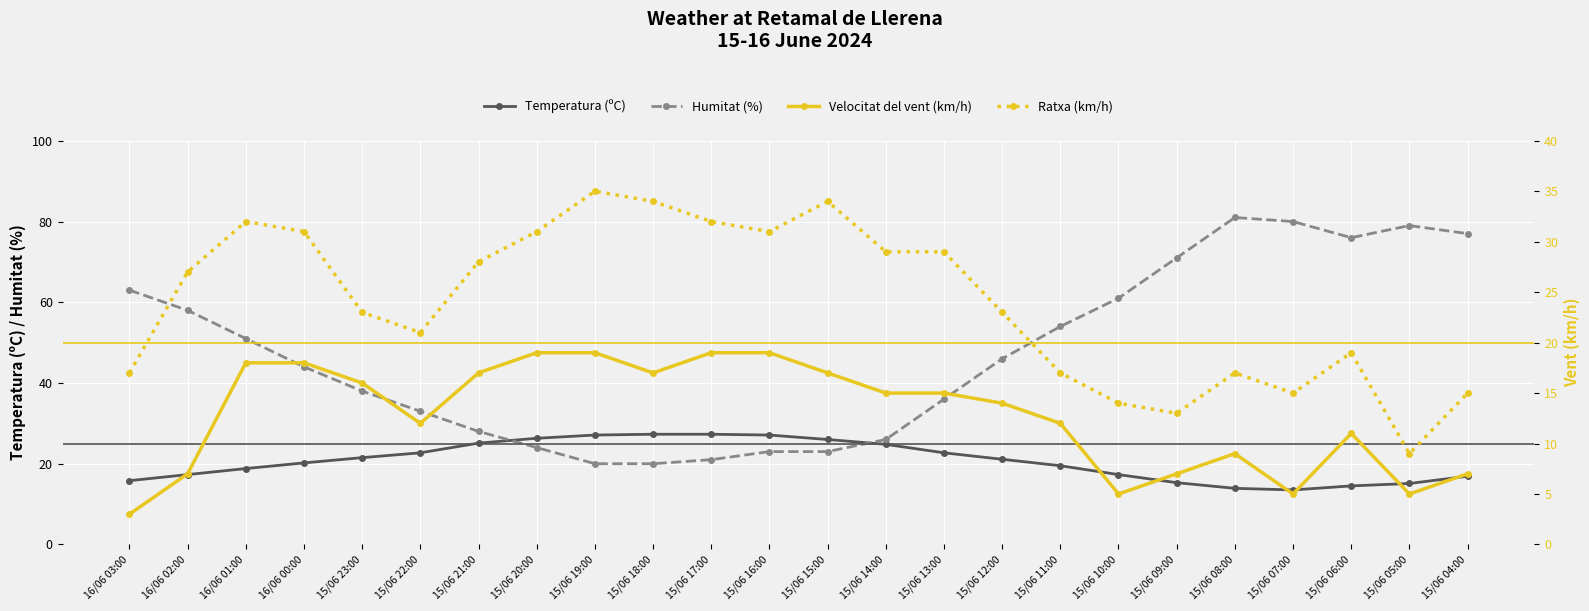

What is the total value across all series at 16/06 00:00?

113.2